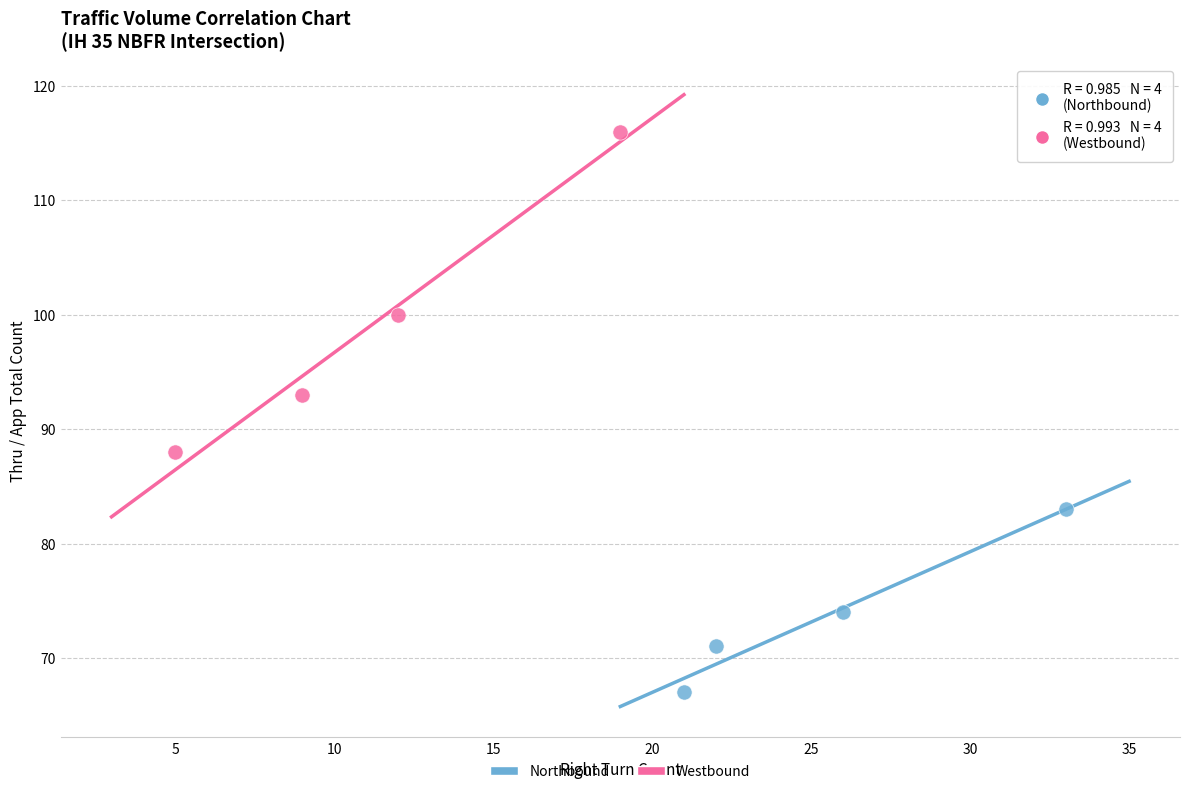

What are all the series names shown in the legend?

Northbound, Westbound